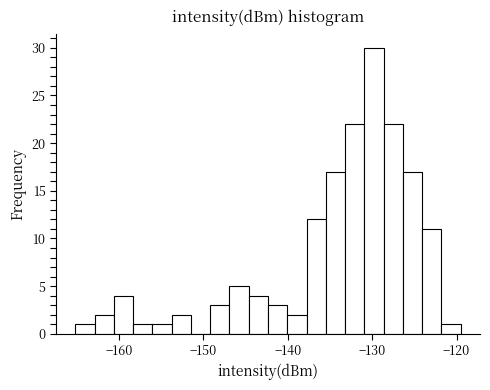

Read against the x-axis, roughly where is the centre of the tallest bar?

-130